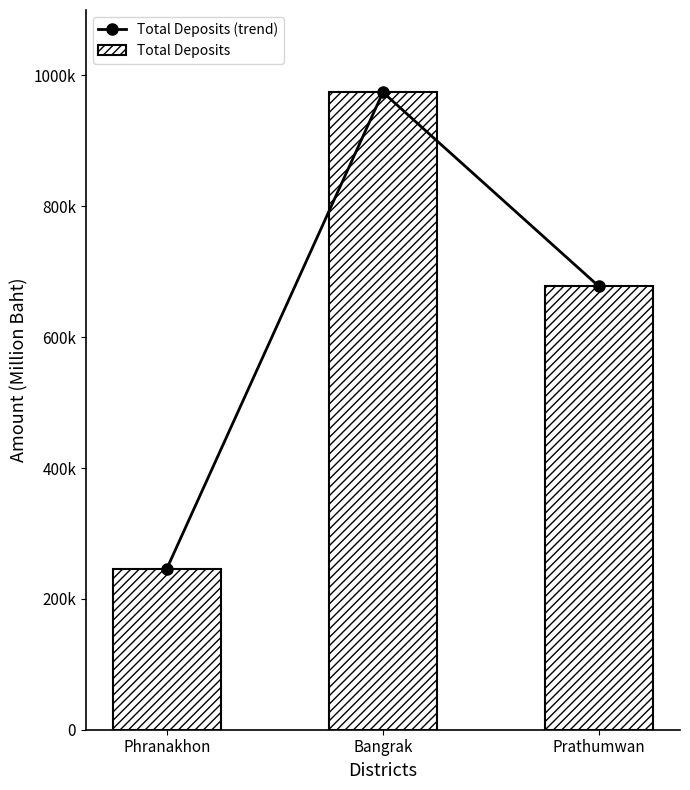

Where does the Total Deposits (trend) series first go above 677475?

Bangrak